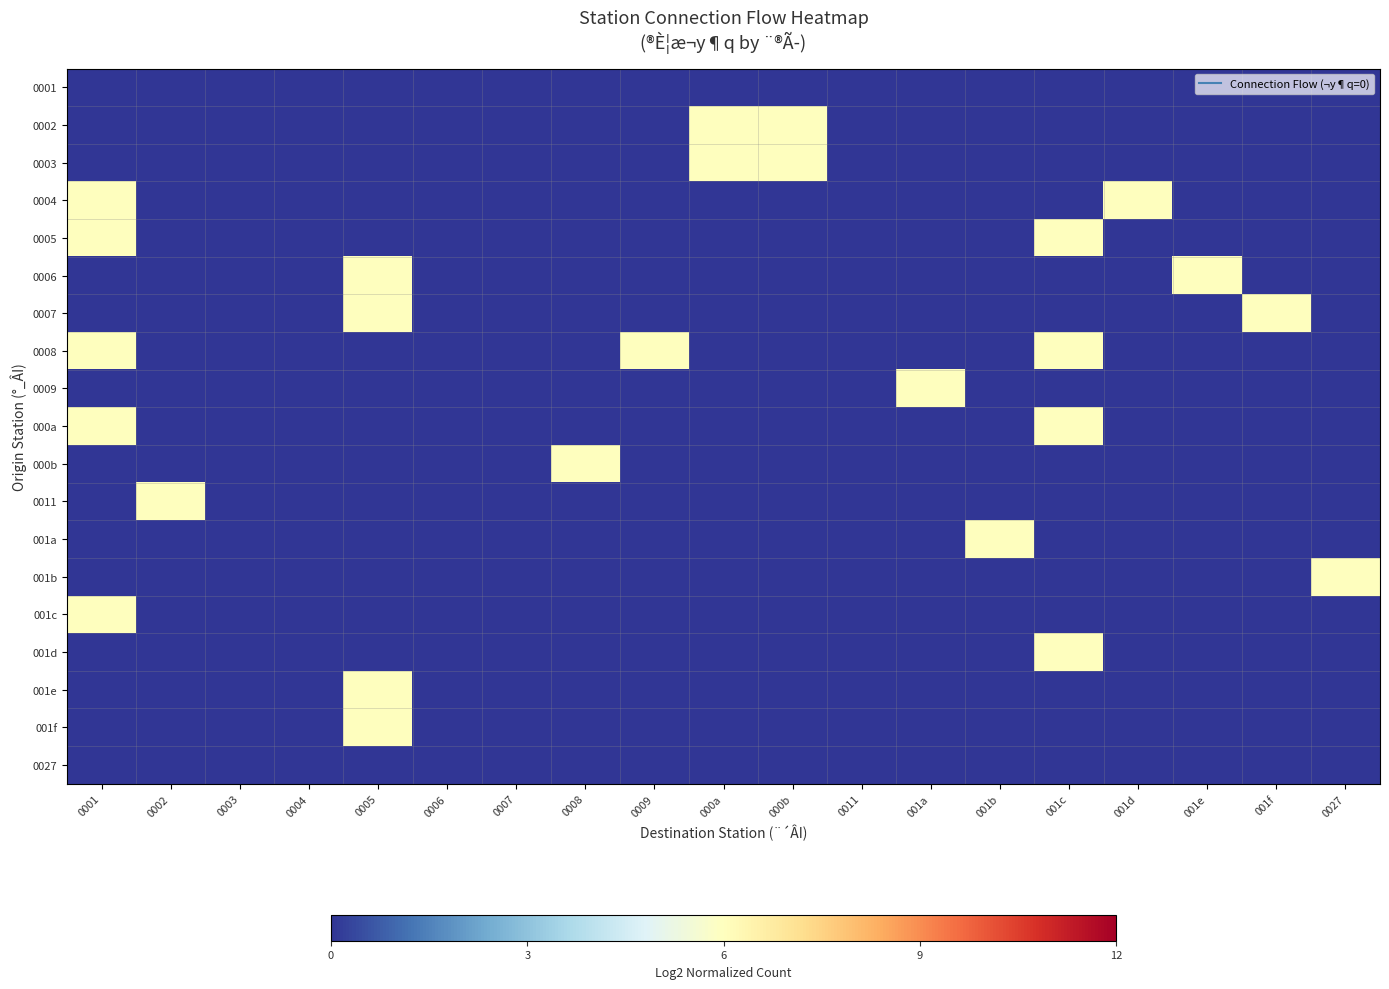

List the series in order of their peak value, highest first.

0002, 0003, 0004, 0005, 0006, 0007, 0008, 0009, 000a, 000b, 0011, 001a, 001b, 001c, 001d, 001e, 001f, 0001, 0027